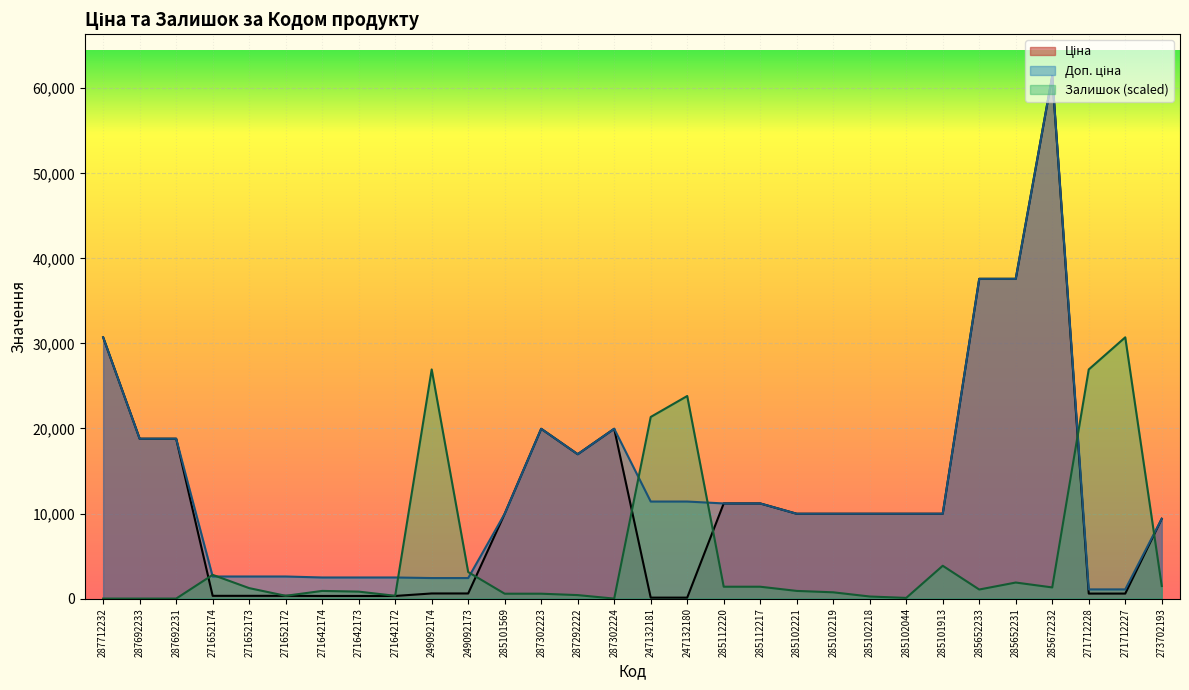

How many lines are shown in the chart?

3